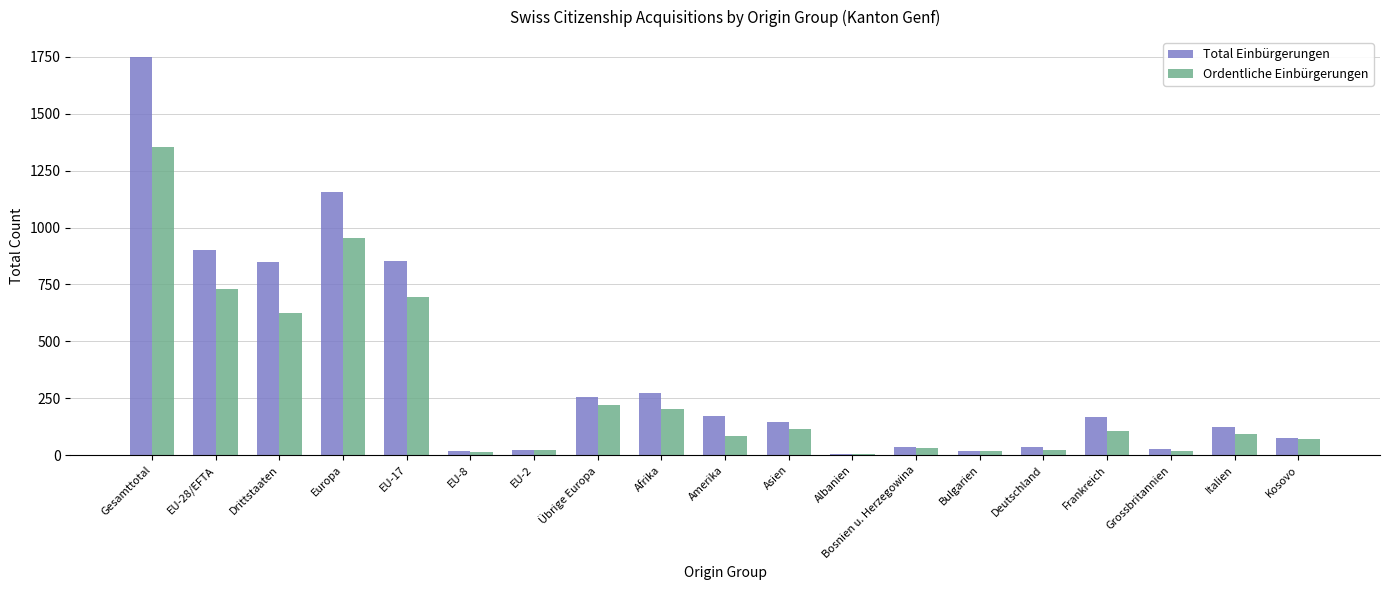

What is the maximum value for Total Einbürgerungen?

1749